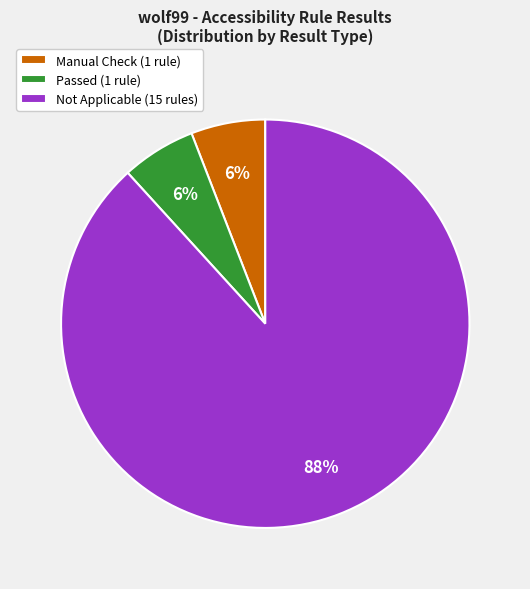

Which category accounts for the majority?

Not Applicable (15 rules)